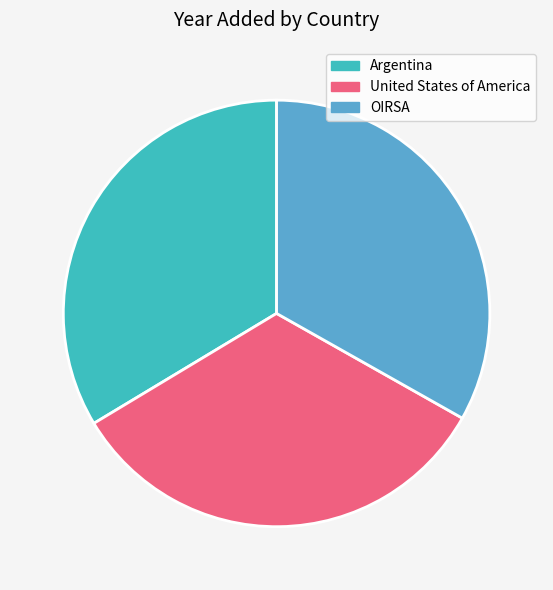

Does Argentina represent more than half of the total?

No